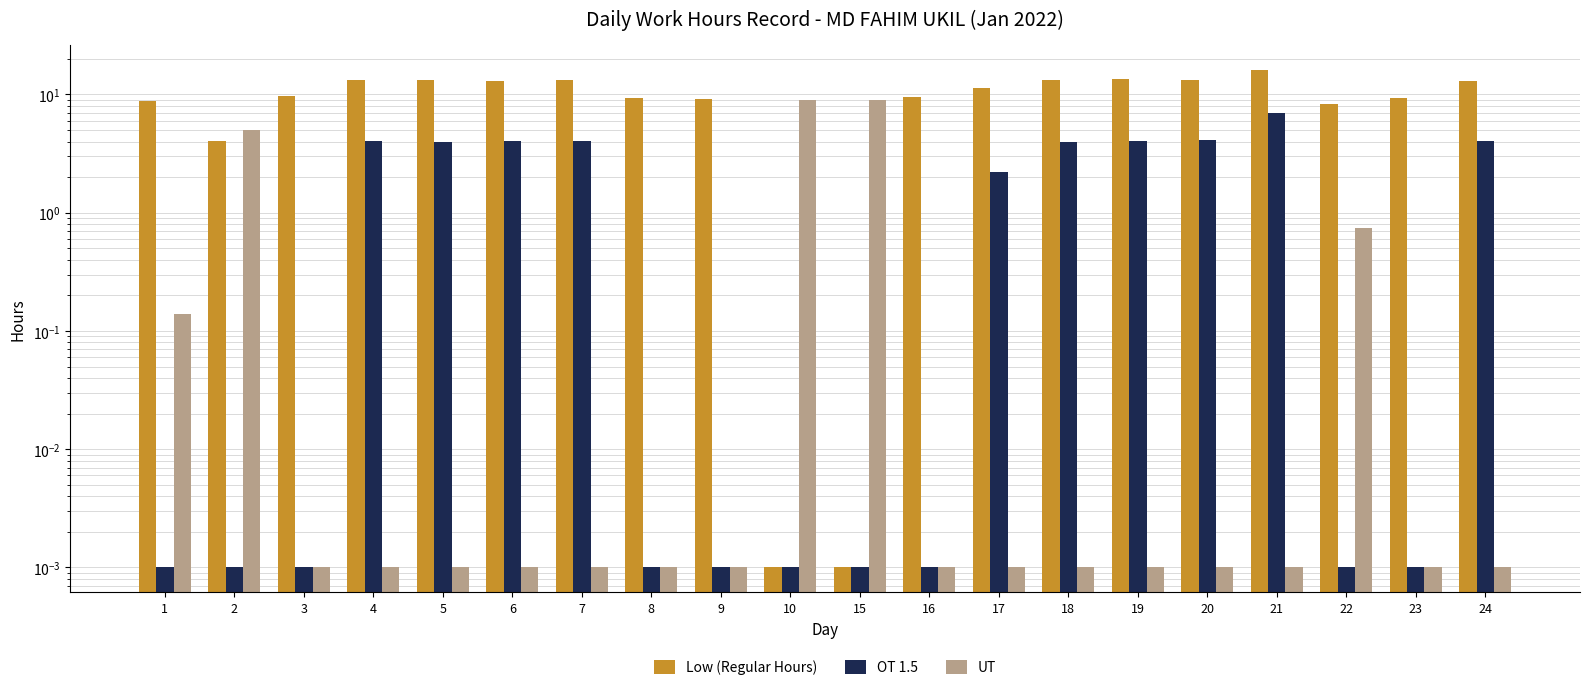

Which has a higher value, 1 or 23?

23